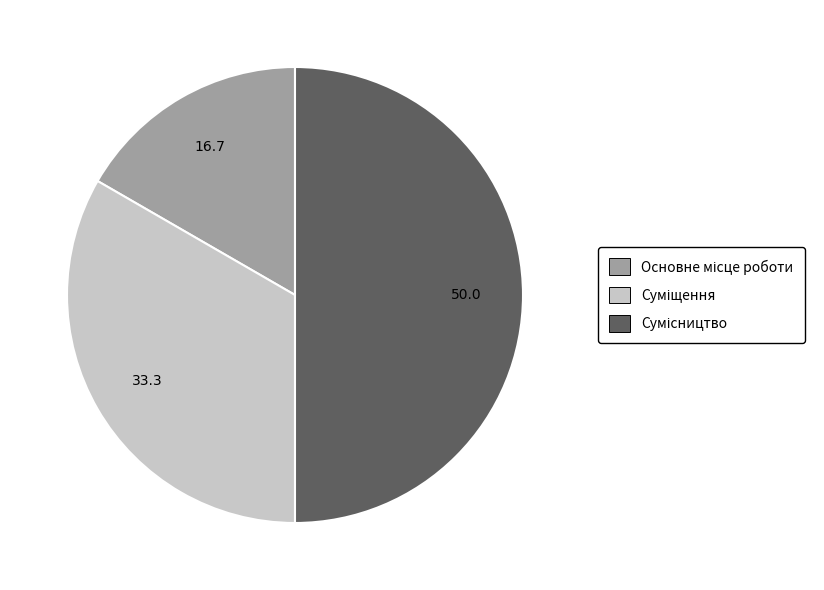

How many segments does this pie chart have?

3